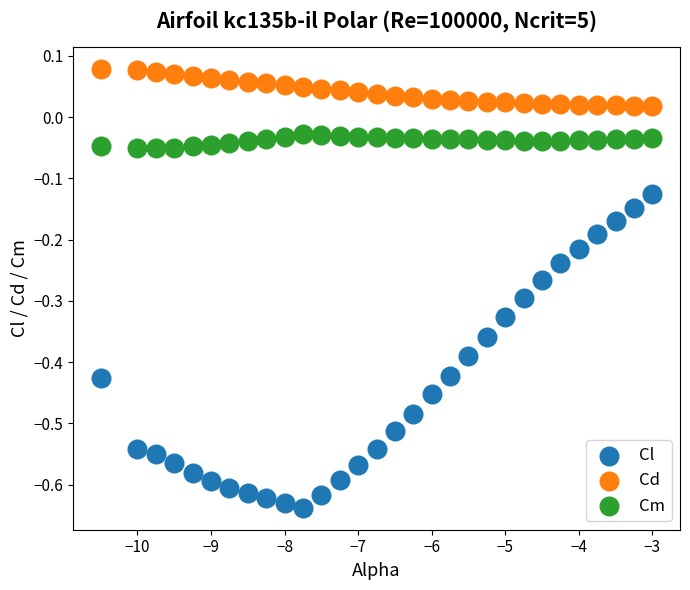

Which series contains the highest Y value?

Cd